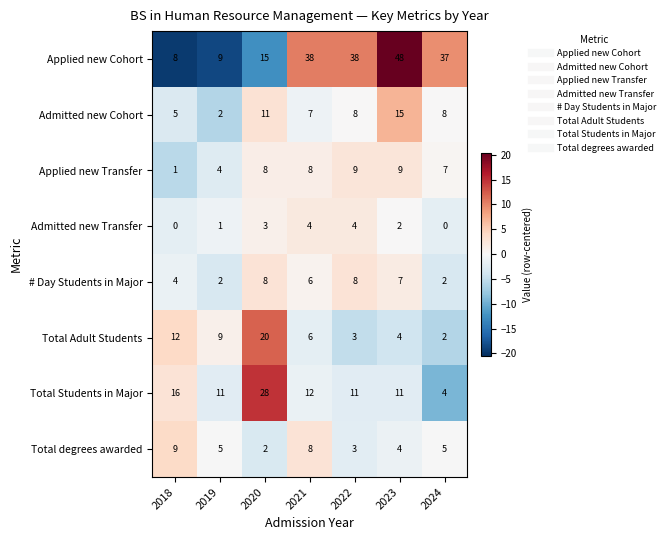

What is the difference between the second highest and minimum values in the Admitted new Transfer series?

4